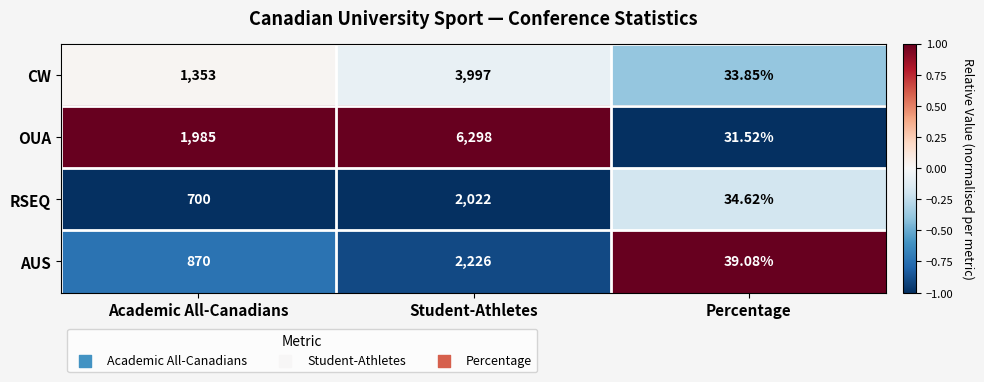

What is the minimum value shown in the chart?

31.5